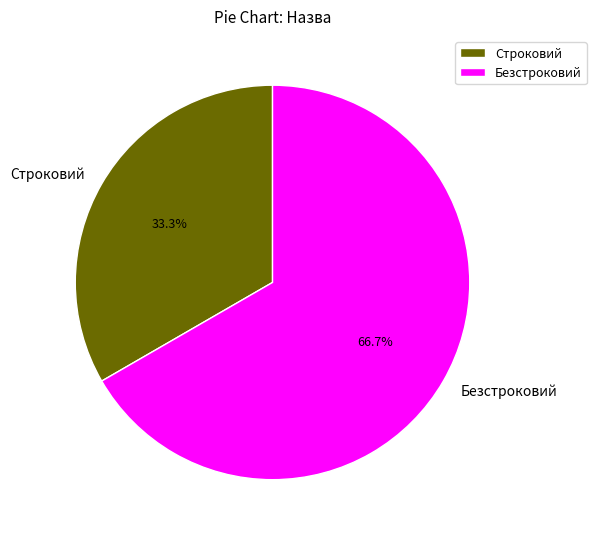

To the nearest percent, what is the average slice percentage?

50%